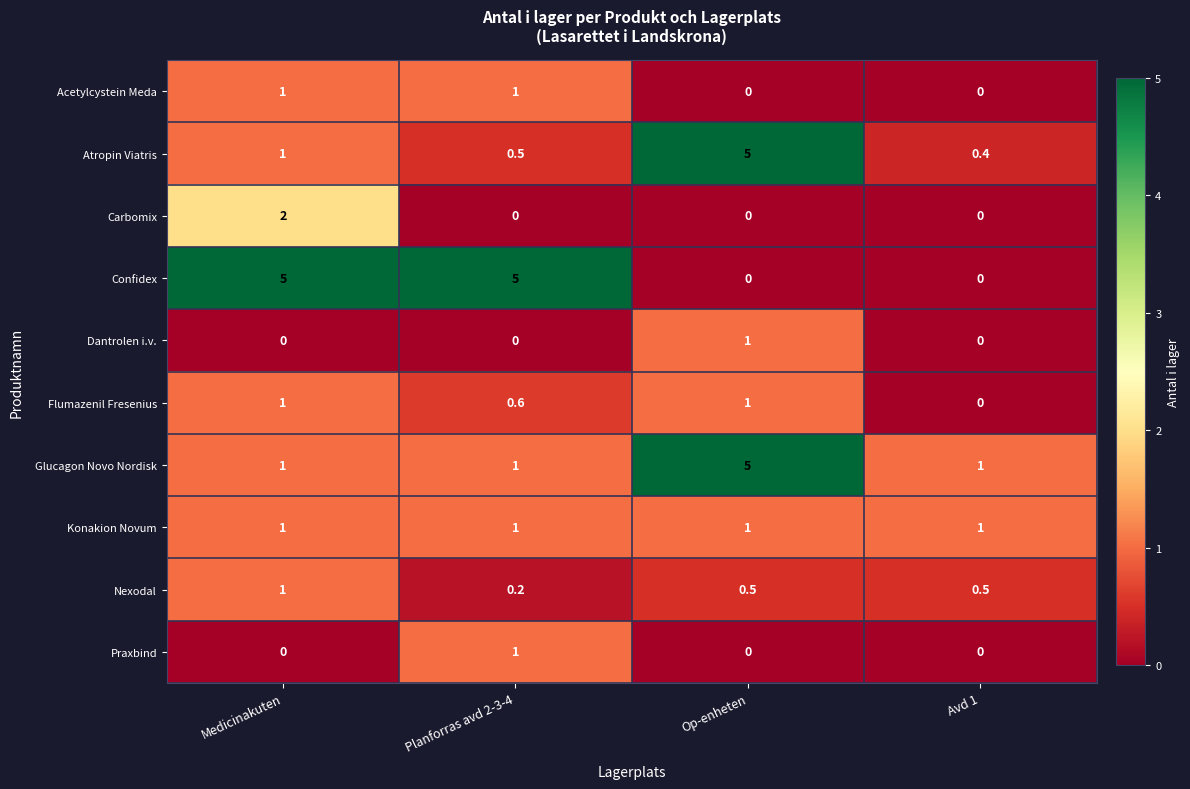

What is the total value across all series at Avd 1?

2.9